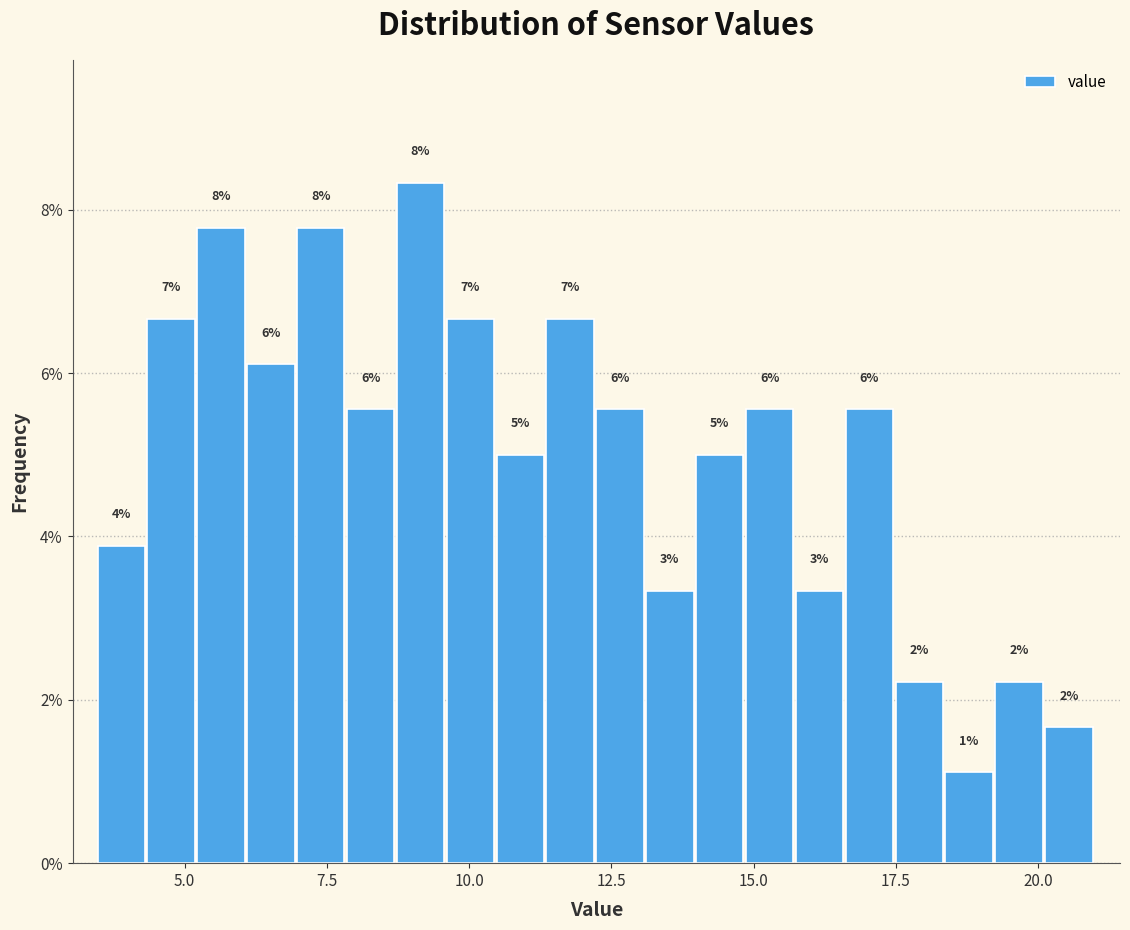

Read against the x-axis, roughly where is the centre of the tallest bar?

9.0